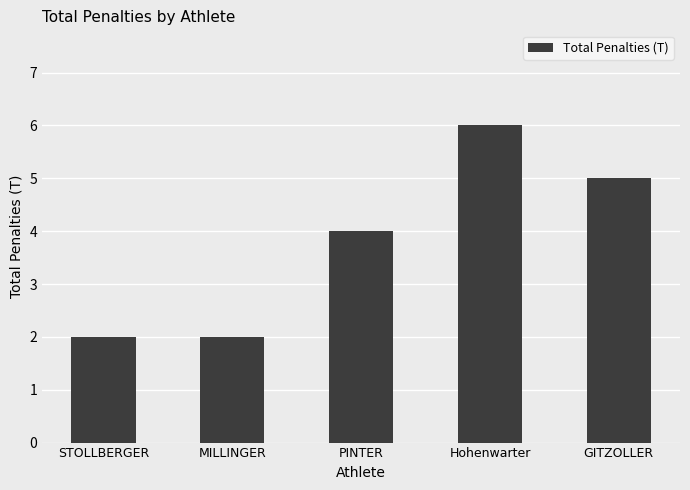

The chart shows a value of 5 at GITZOLLER. True or false?

True